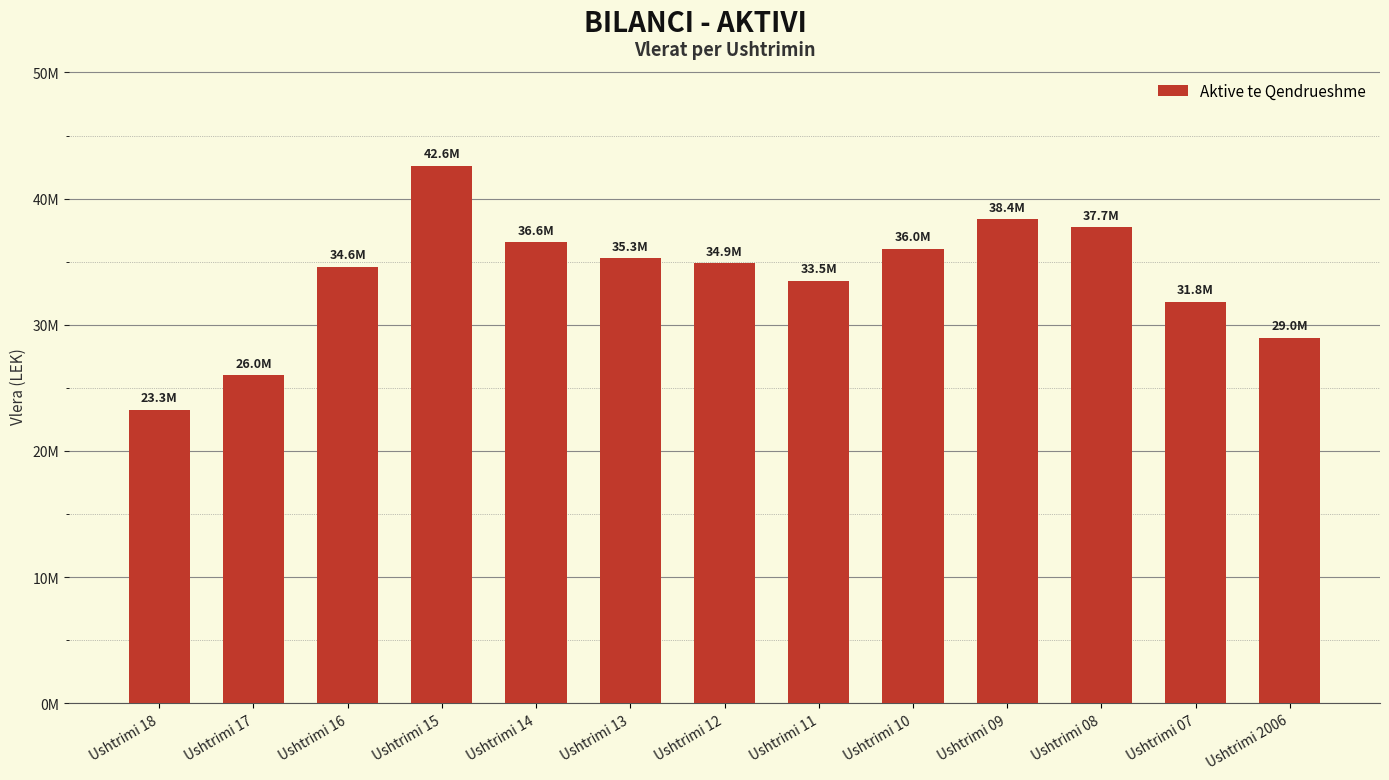

Does the chart contain stacked bars?

No